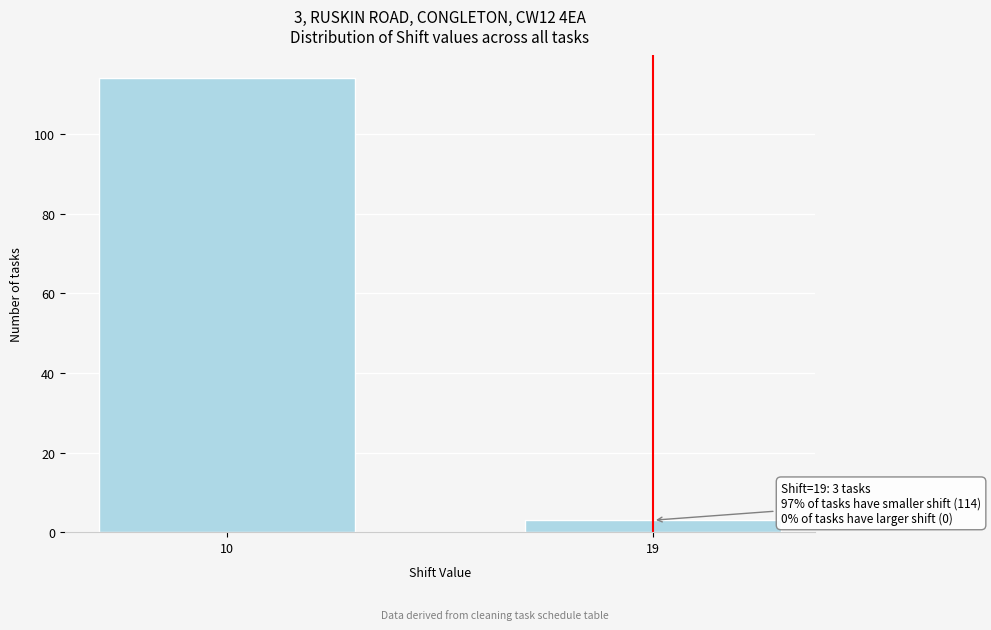

Reading left to right, transcribe all the data shown in this chart.

114	3